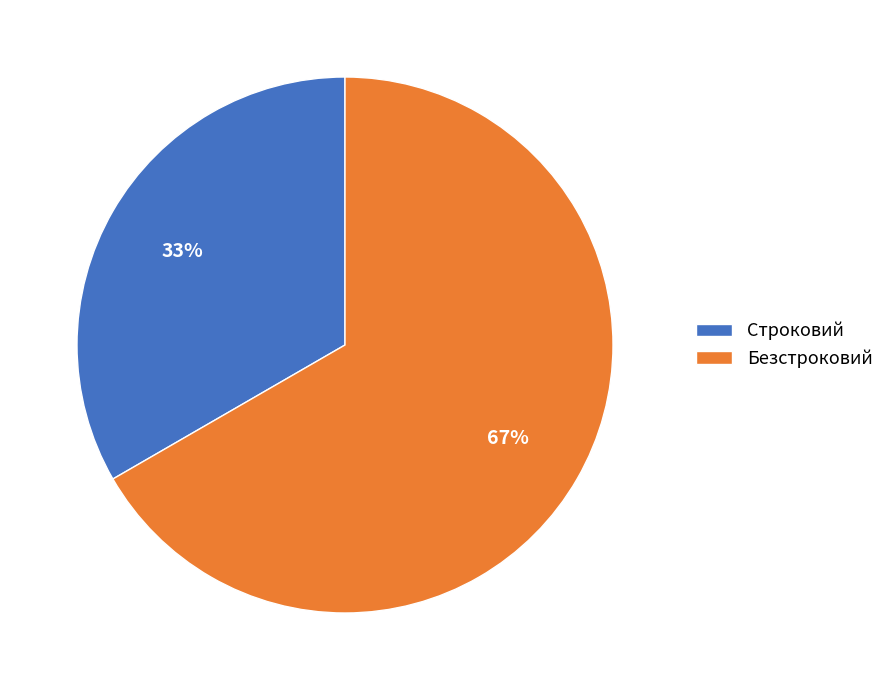

To the nearest percent, what percentage of the pie is Безстроковий?

67%